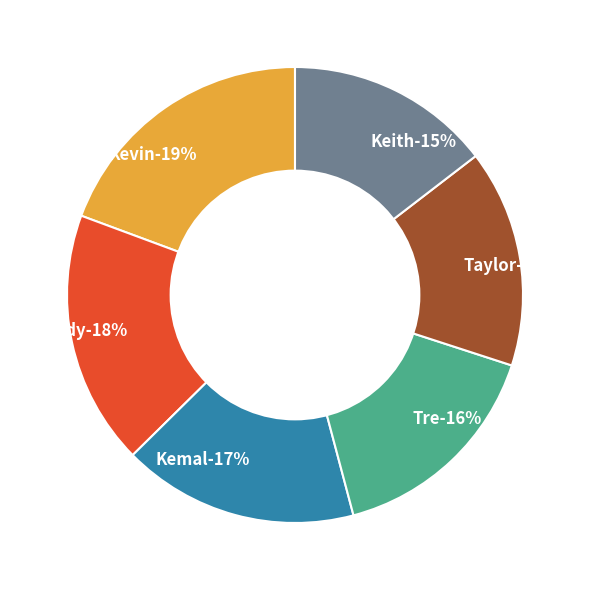

True or false: Taylor accounts for 15% of the total.

True